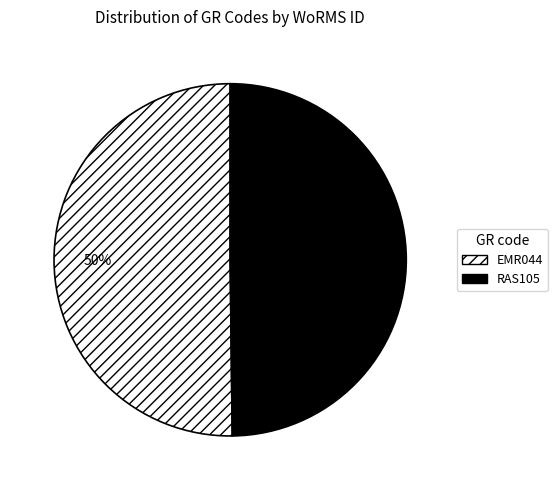

The RAS105 slice represents 56% of the pie. True or false?

False